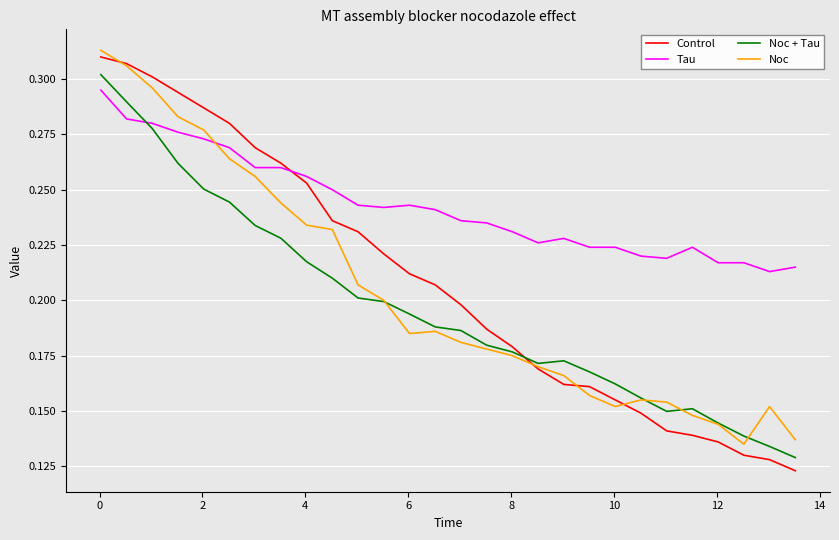

After their last crossing, which series has the higher values: Noc or Tau?

Tau